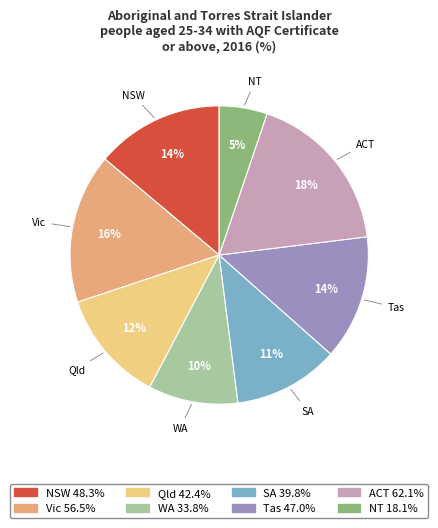

Do Vic and Qld together represent more than half of the pie?

No